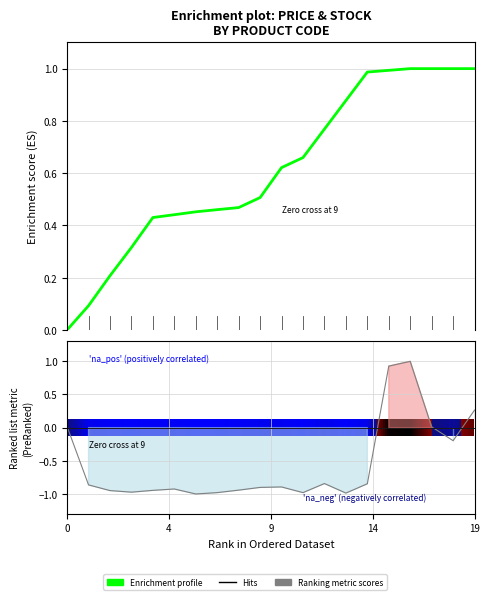

What is the value of the Enrichment profile bar at the 17th from the left?

1.0